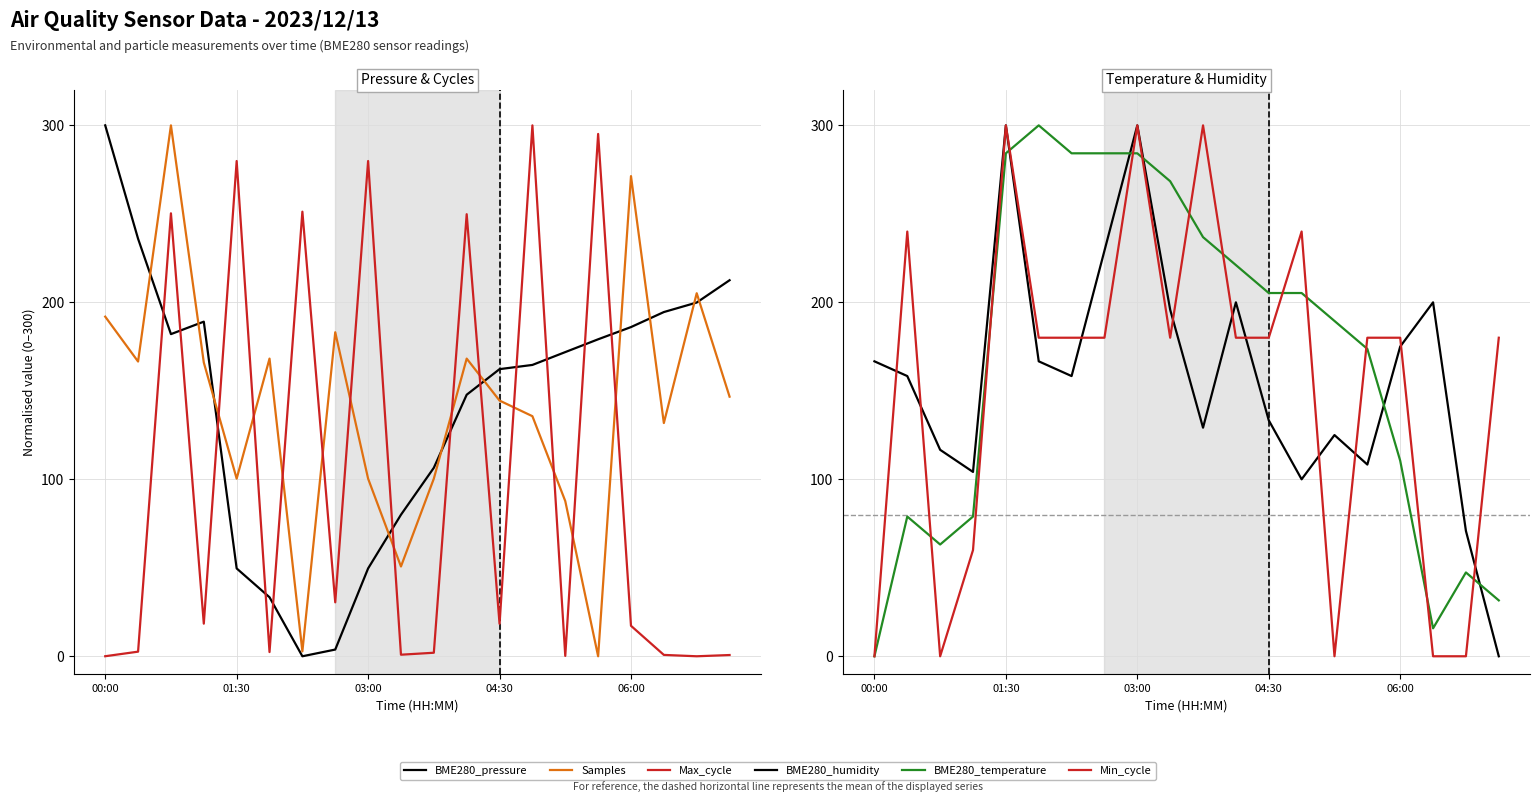

What is the value of the Max_cycle point at the 20th from the left?

0.7